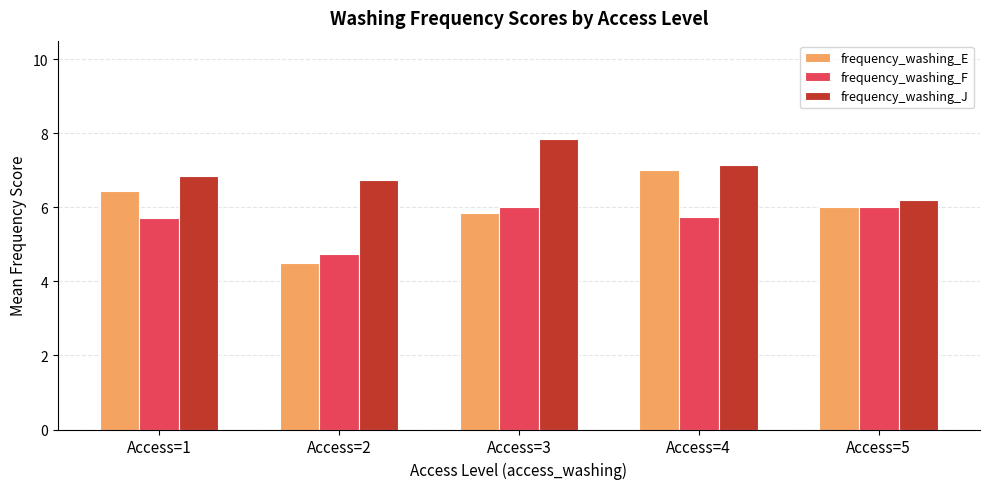

List the series in order of their peak value, lowest first.

frequency_washing_F, frequency_washing_E, frequency_washing_J